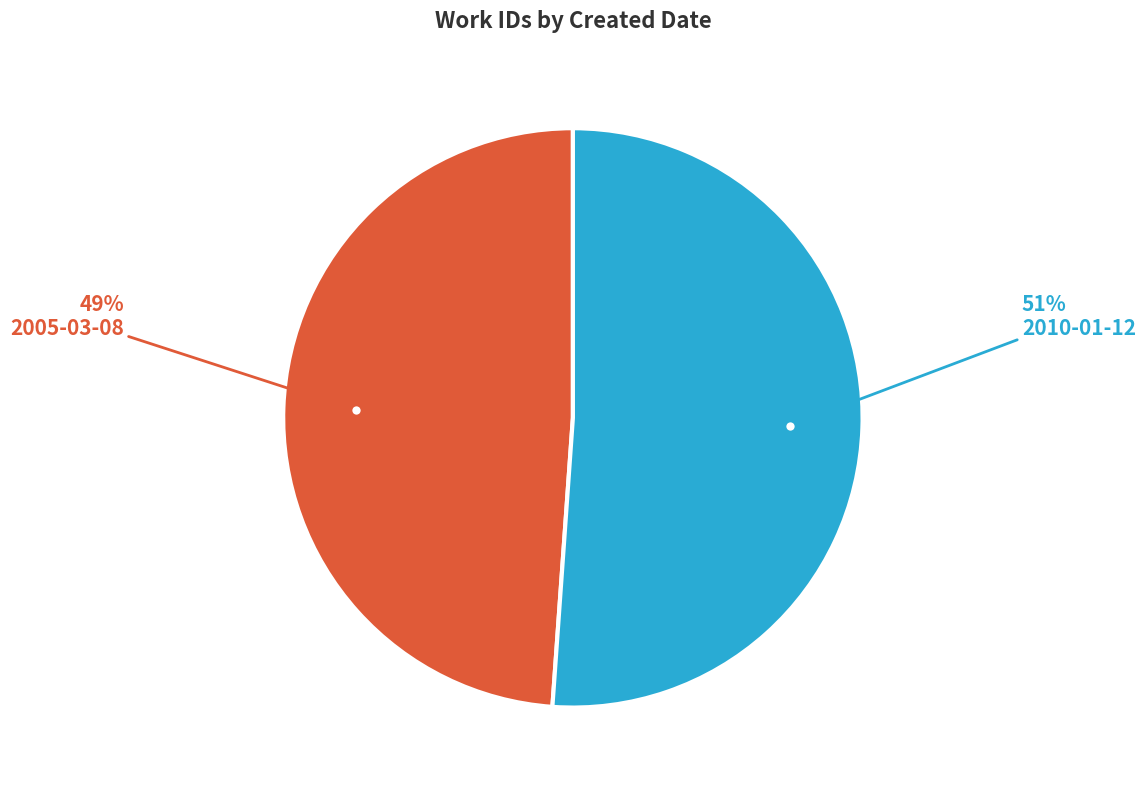

Is there any slice that represents more than half of the pie?

Yes